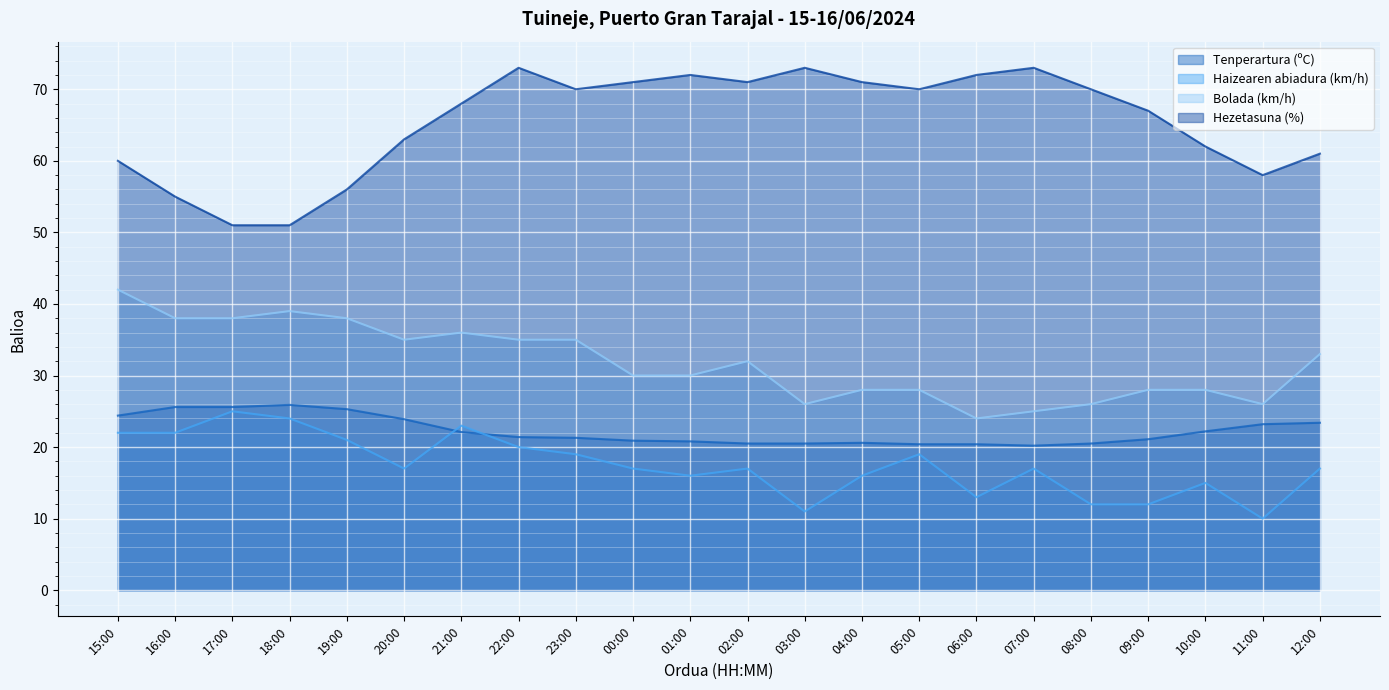

What is the difference between the highest and lowest values at 16:00?

33.0